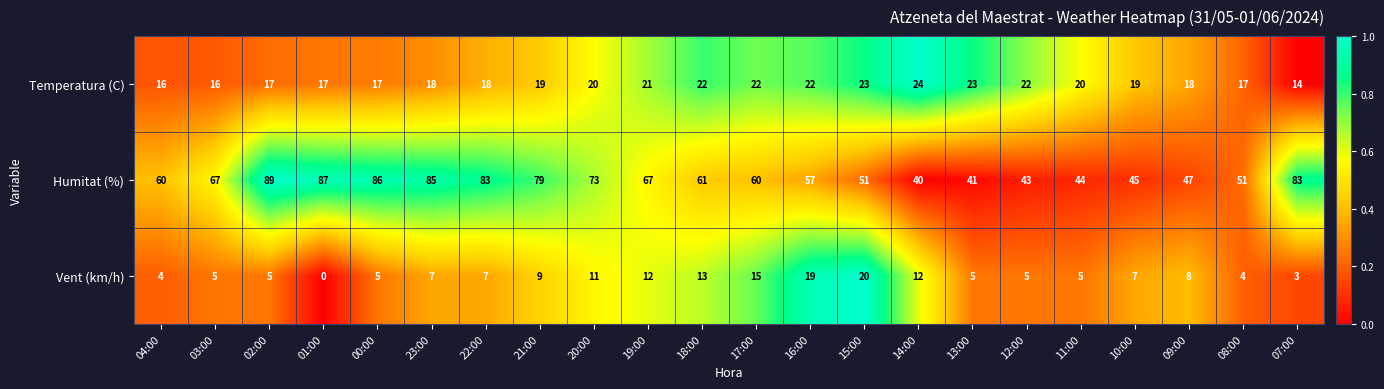

What is the maximum value shown in the chart?

89